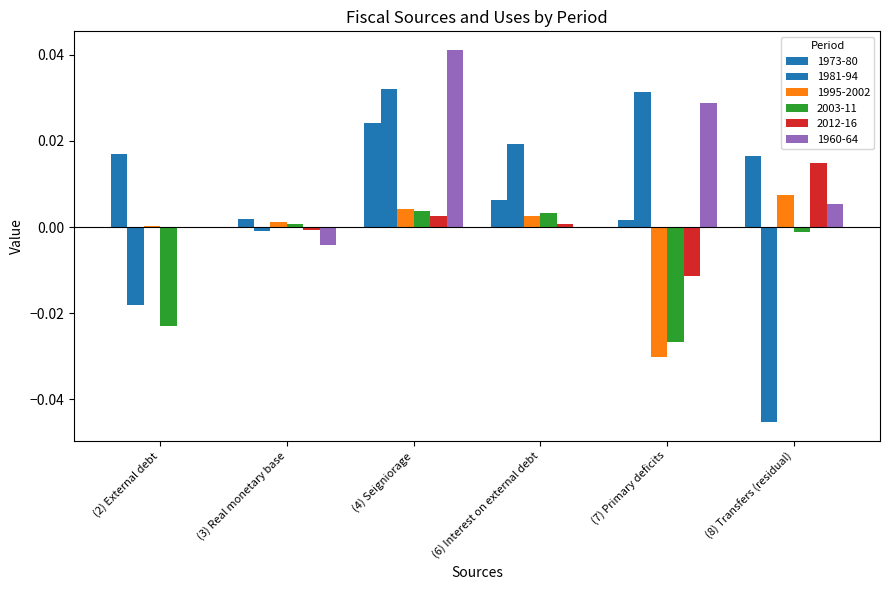

Is the value of 1981-94 at (8) Transfers (residual) greater than the value of 2003-11 at (8) Transfers (residual)?

No